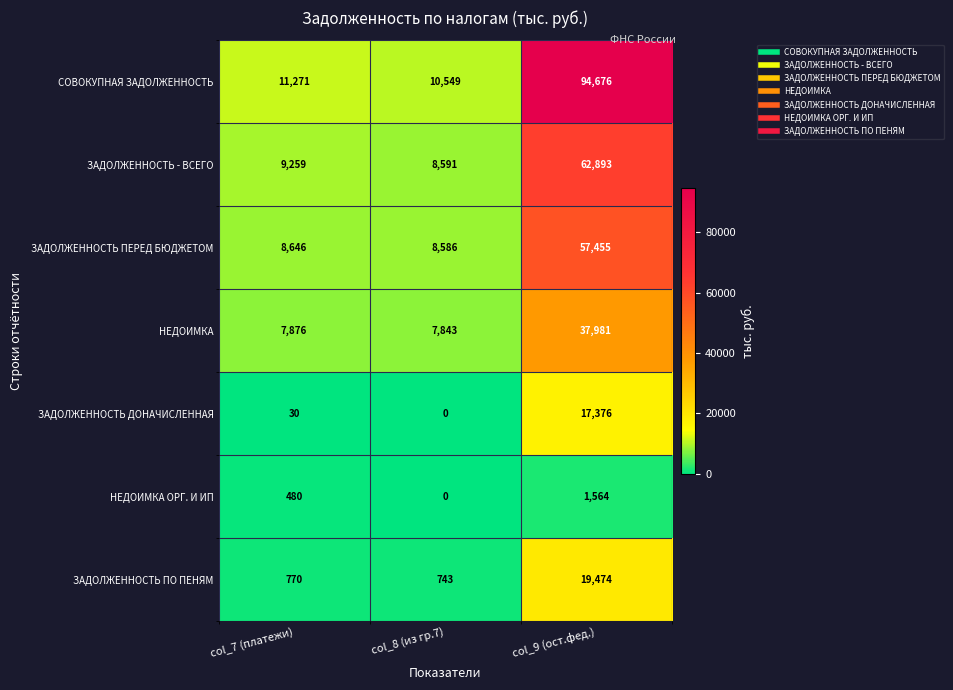

List the series in order of their peak value, highest first.

СОВОКУПНАЯ ЗАДОЛЖЕННОСТЬ, ЗАДОЛЖЕННОСТЬ - ВСЕГО, ЗАДОЛЖЕННОСТЬ ПЕРЕД БЮДЖЕТОМ, НЕДОИМКА, ЗАДОЛЖЕННОСТЬ ПО ПЕНЯМ, ЗАДОЛЖЕННОСТЬ ДОНАЧИСЛЕННАЯ, НЕДОИМКА ОРГ. И ИП